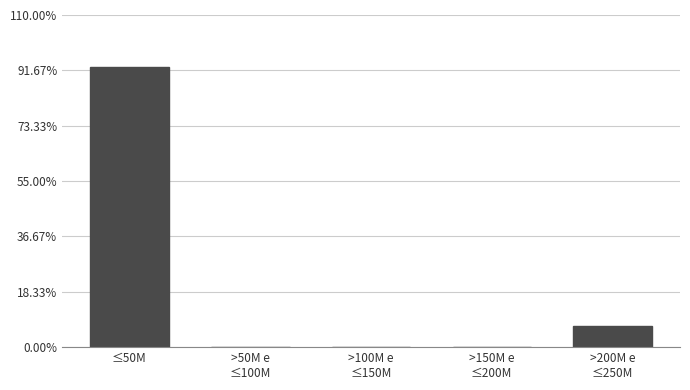

What is the sum of all values?

100.0